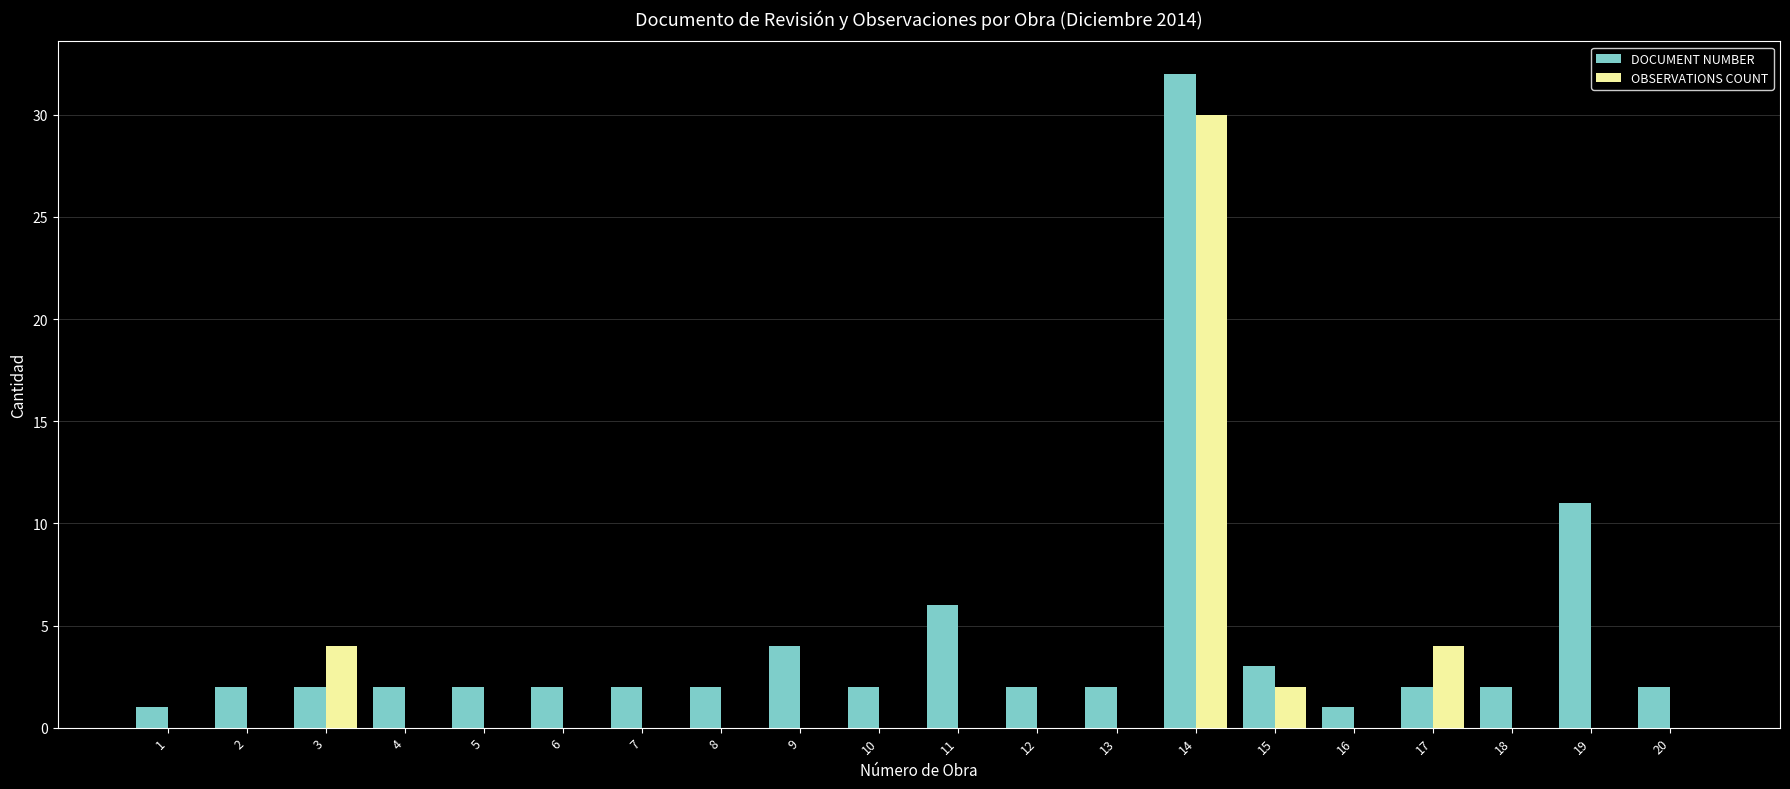

Is it true that OBSERVATIONS COUNT equals 0 at 12?

True